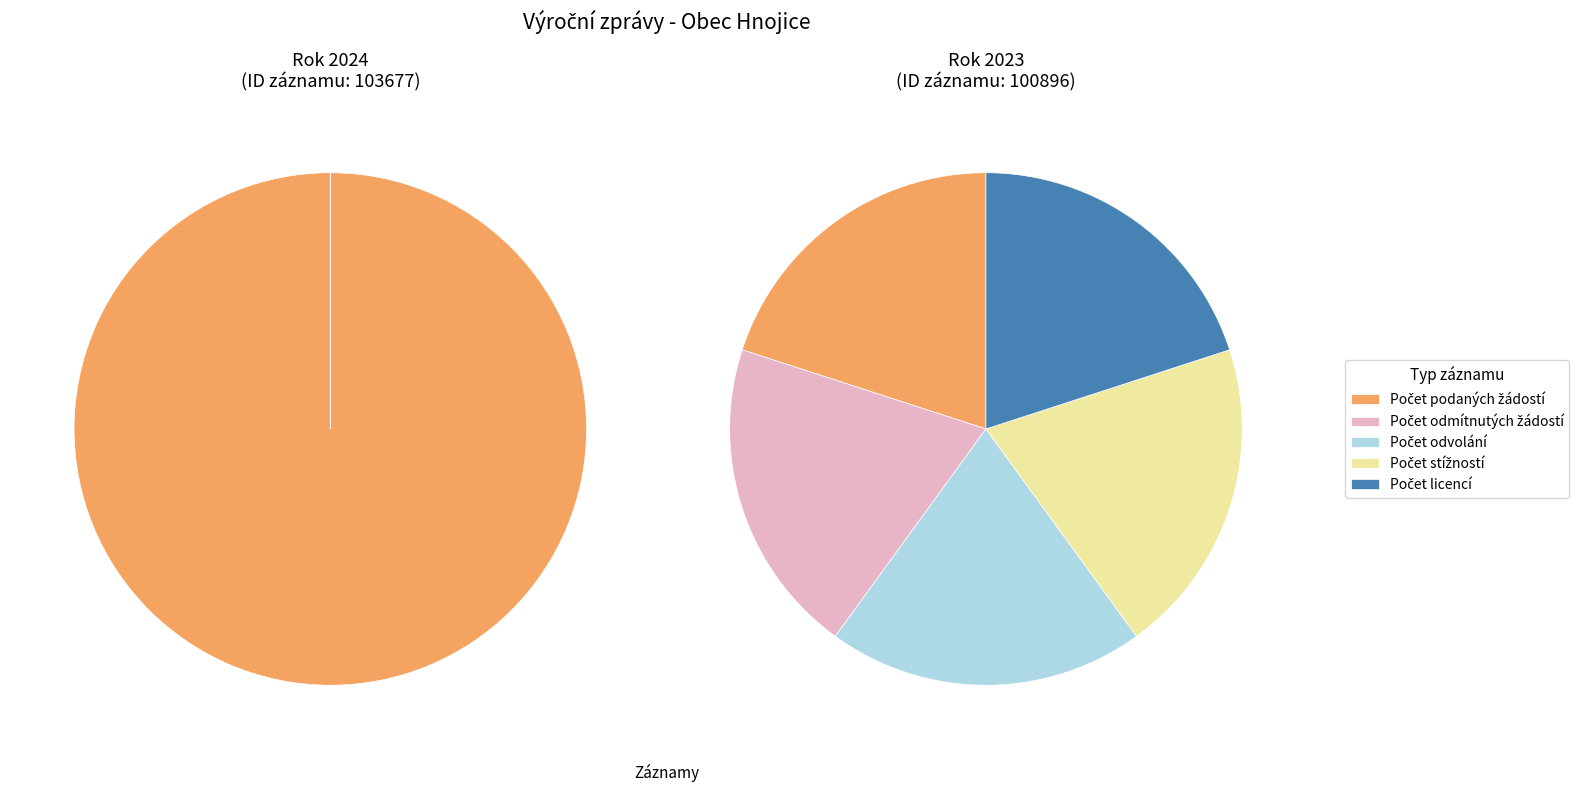

Do 100896 and 103677 together represent more than half of the pie?

Yes